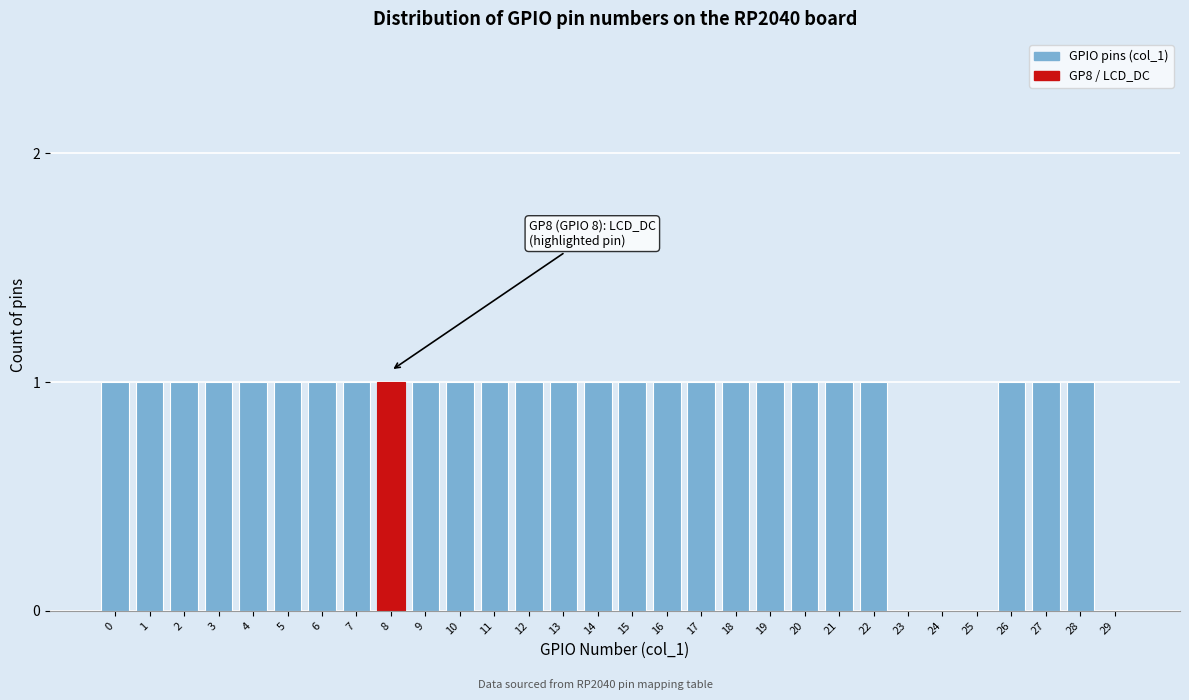

Reading left to right, extract all data points from this chart.

0=1	1=1	2=1	3=1	4=1	5=1	6=1	7=1	8=1	9=1	10=1	11=1	12=1	13=1	14=1	15=1	16=1	17=1	18=1	19=1	20=1	21=1	22=1	23=0	24=0	25=0	26=1	27=1	28=1	29=0